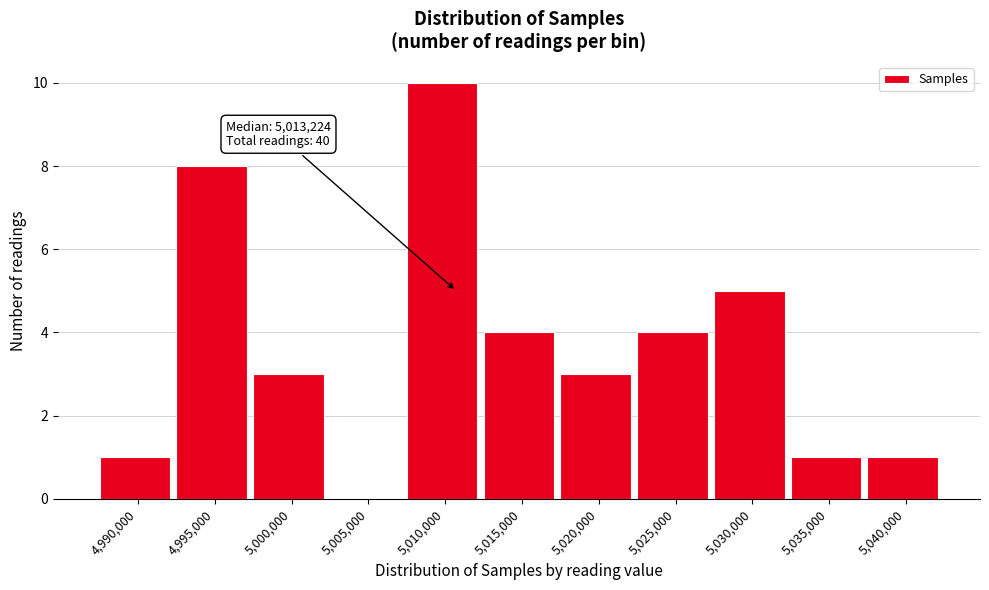

Reading left to right, extract all data points from this chart.

4,990,000=1	4,995,000=8	5,000,000=3	5,005,000=0	5,010,000=10	5,015,000=4	5,020,000=3	5,025,000=4	5,030,000=5	5,035,000=1	5,040,000=1